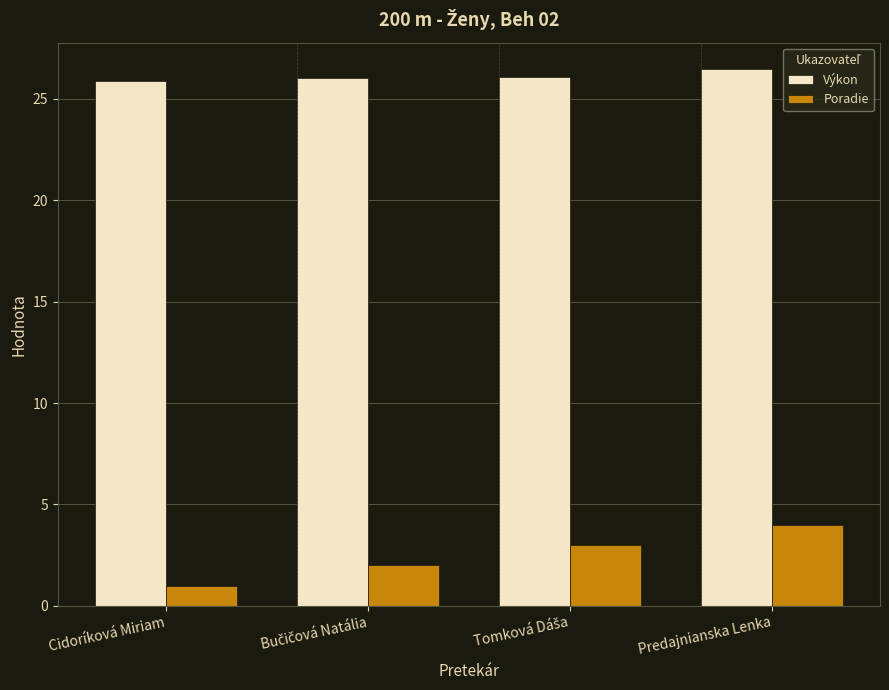

What is the average value of the Poradie series?

2.5